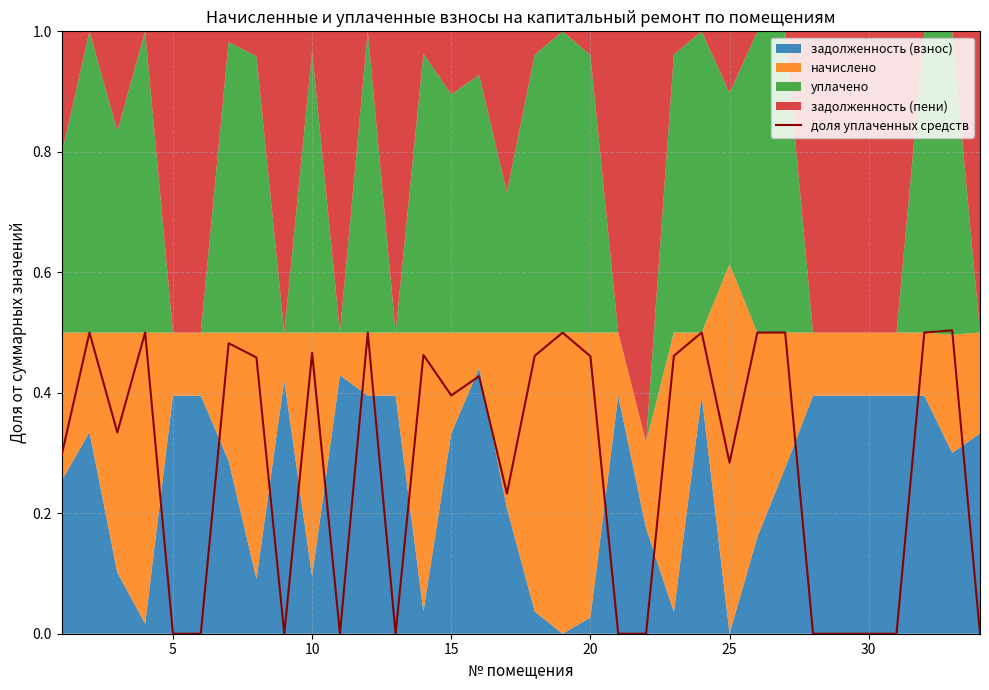

What is the difference between the maximum and minimum values?

0.5